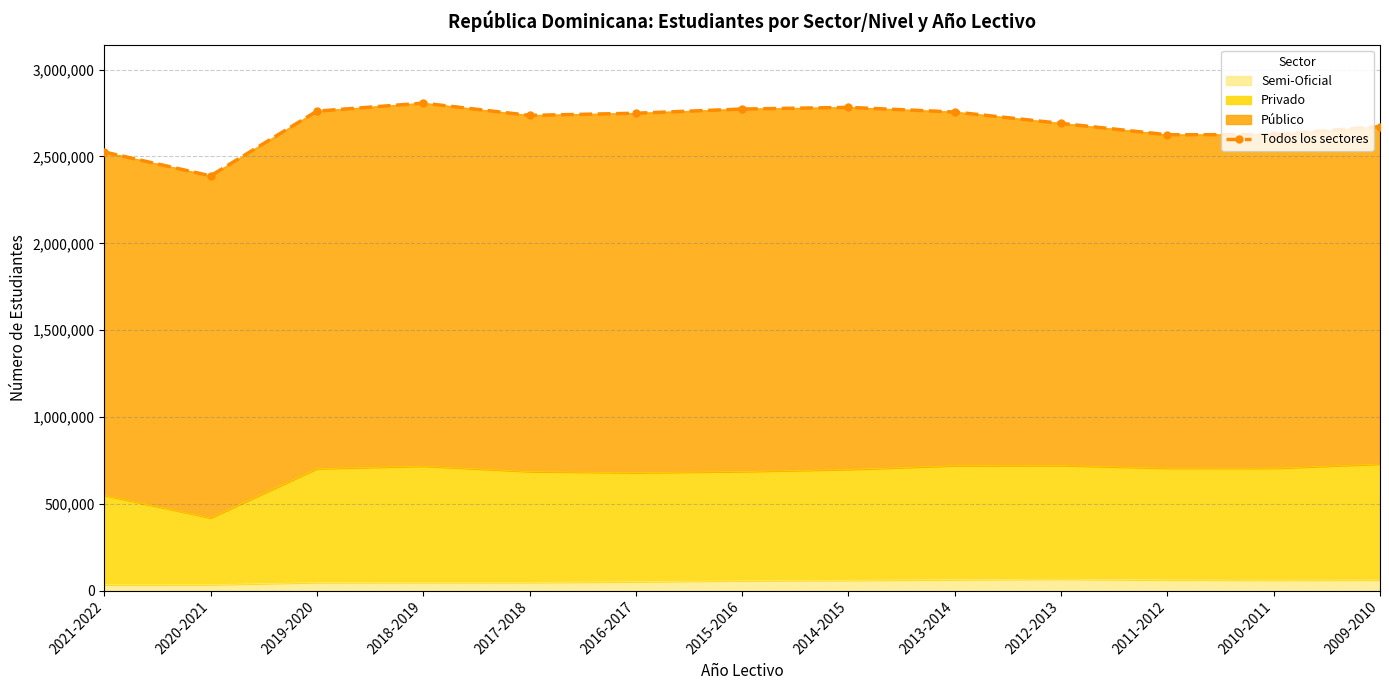

True or false: the data shows 795382 at 2020-2021.

False